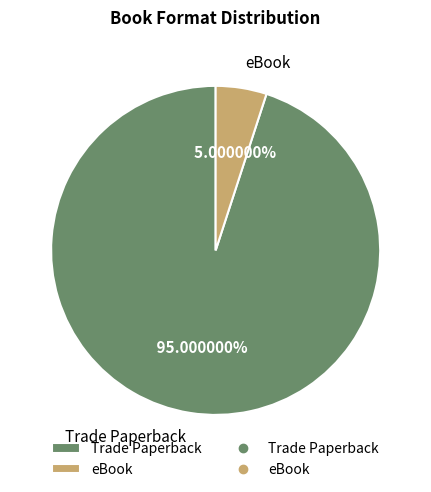

True or false: eBook accounts for 17% of the total.

False